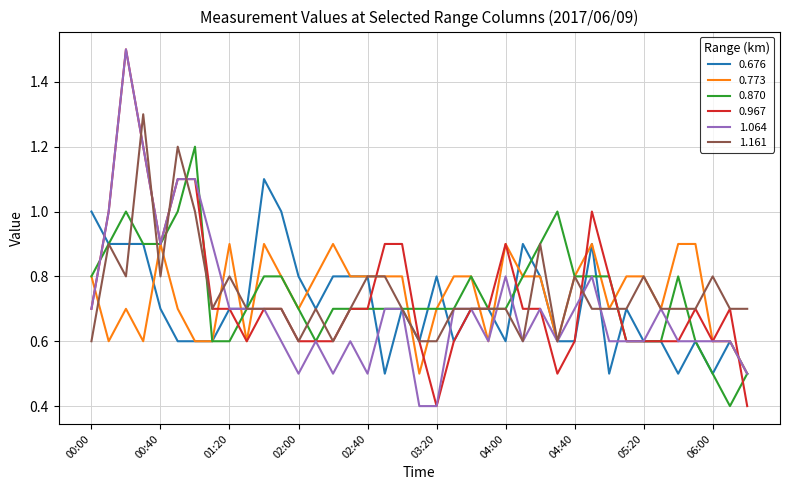

True or false: 1.064 has more than 2 interior local peaks.

True